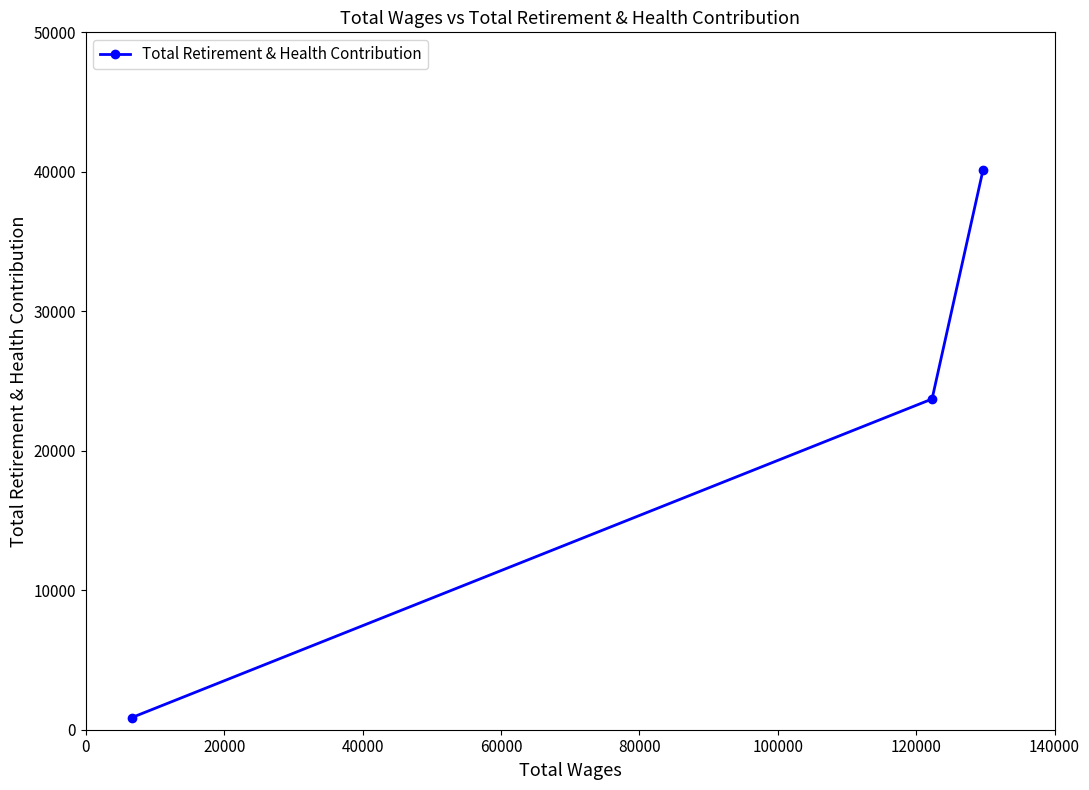

What is the average value?

21578